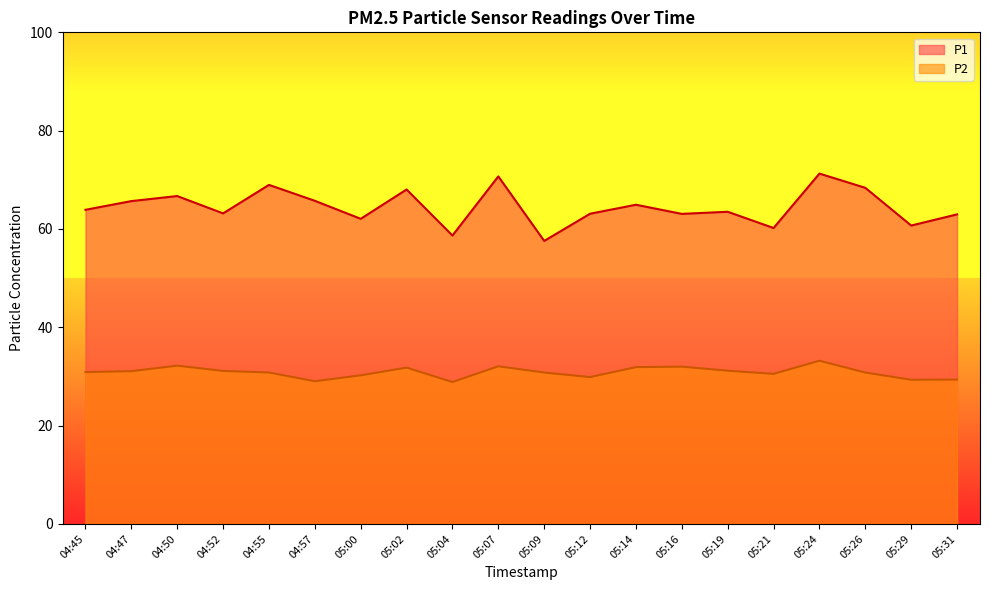

How many values in the P2 series are below 30?

5